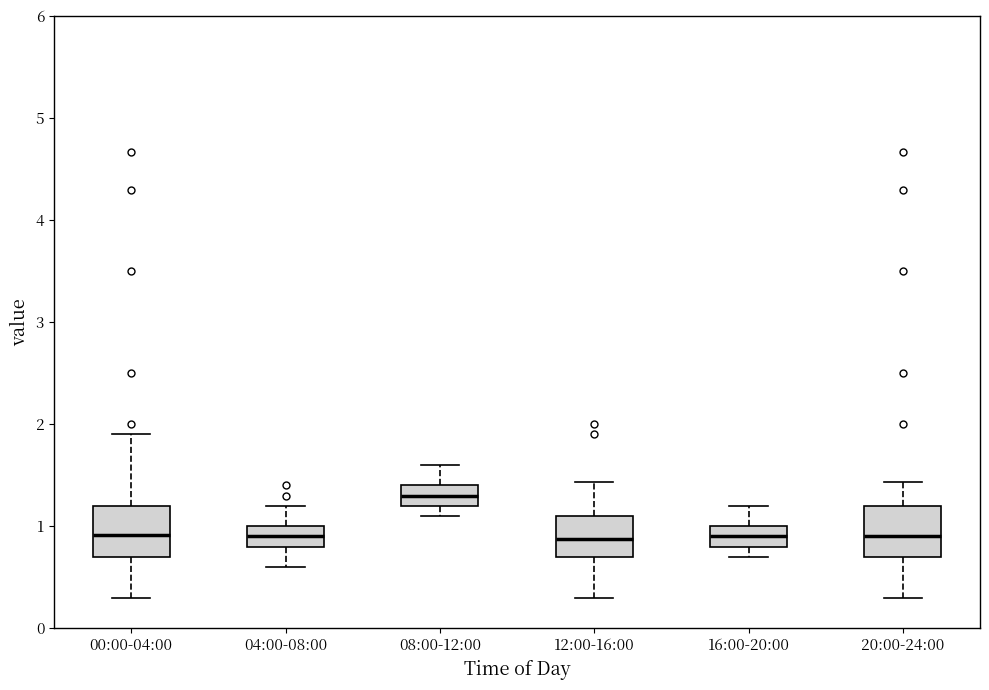

Reading left to right, read every box against the y-axis: the position of its median line, the range the box covers, and the ends of its whiskers. The values are not printed on the chart, so give them approximately, as read against the axis.

00:00-04:00: median 0.9, box 0.7 to 1.2, whiskers 0.3 to 1.9
04:00-08:00: median 0.9, box 0.8 to 1.0, whiskers 0.6 to 1.2
08:00-12:00: median 1.3, box 1.2 to 1.4, whiskers 1.1 to 1.6
12:00-16:00: median 0.9, box 0.7 to 1.1, whiskers 0.3 to 1.4
16:00-20:00: median 0.9, box 0.8 to 1.0, whiskers 0.7 to 1.2
20:00-24:00: median 0.9, box 0.7 to 1.2, whiskers 0.3 to 1.4